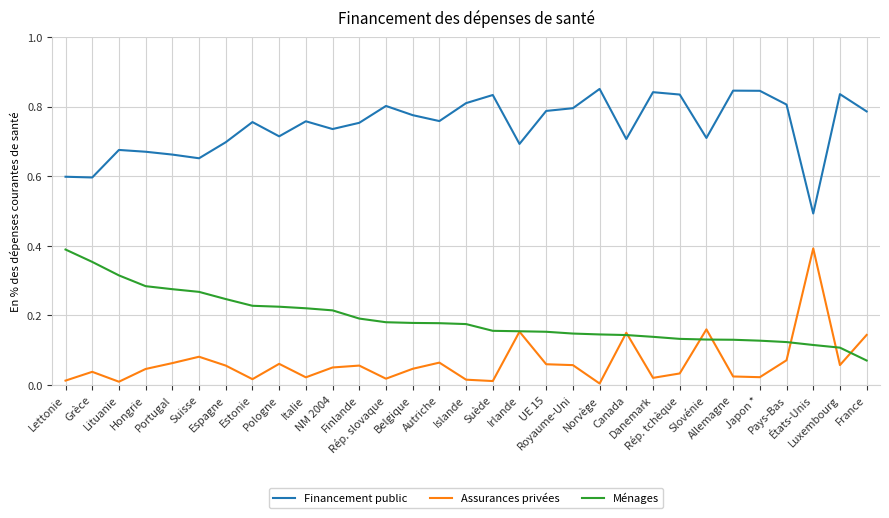

Count the Ménages values in the range 0 to 1.

31